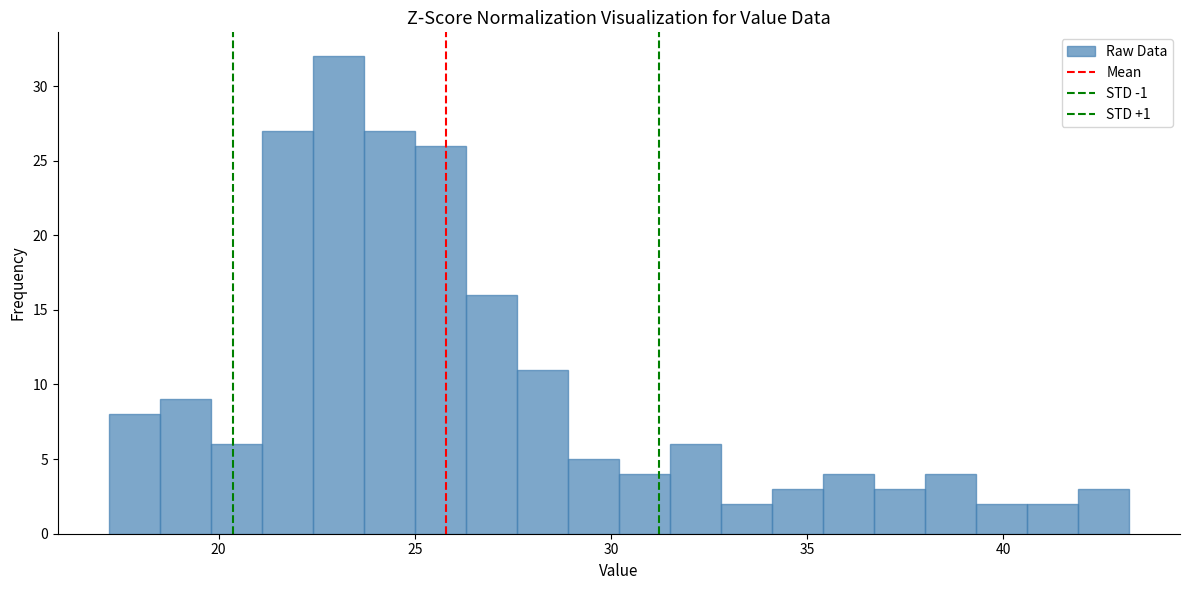

Around what value on the x-axis is the tallest bar? Give the approximate position of its centre, as read against the axis.

23.0